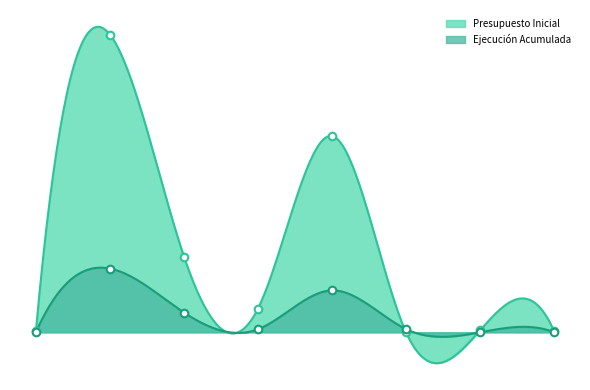

Which series has the largest total across all categories?

Presupuesto Inicial